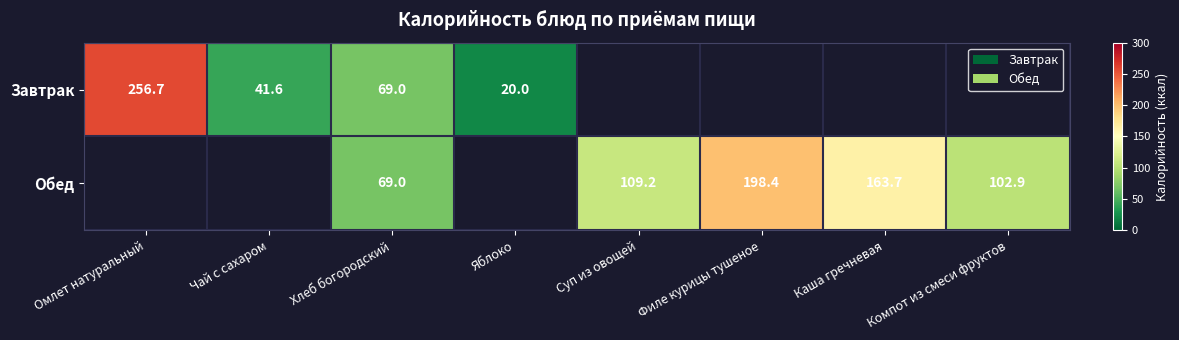

What is the difference between the Обед values at Каша гречневая and Хлеб богородский?

94.7